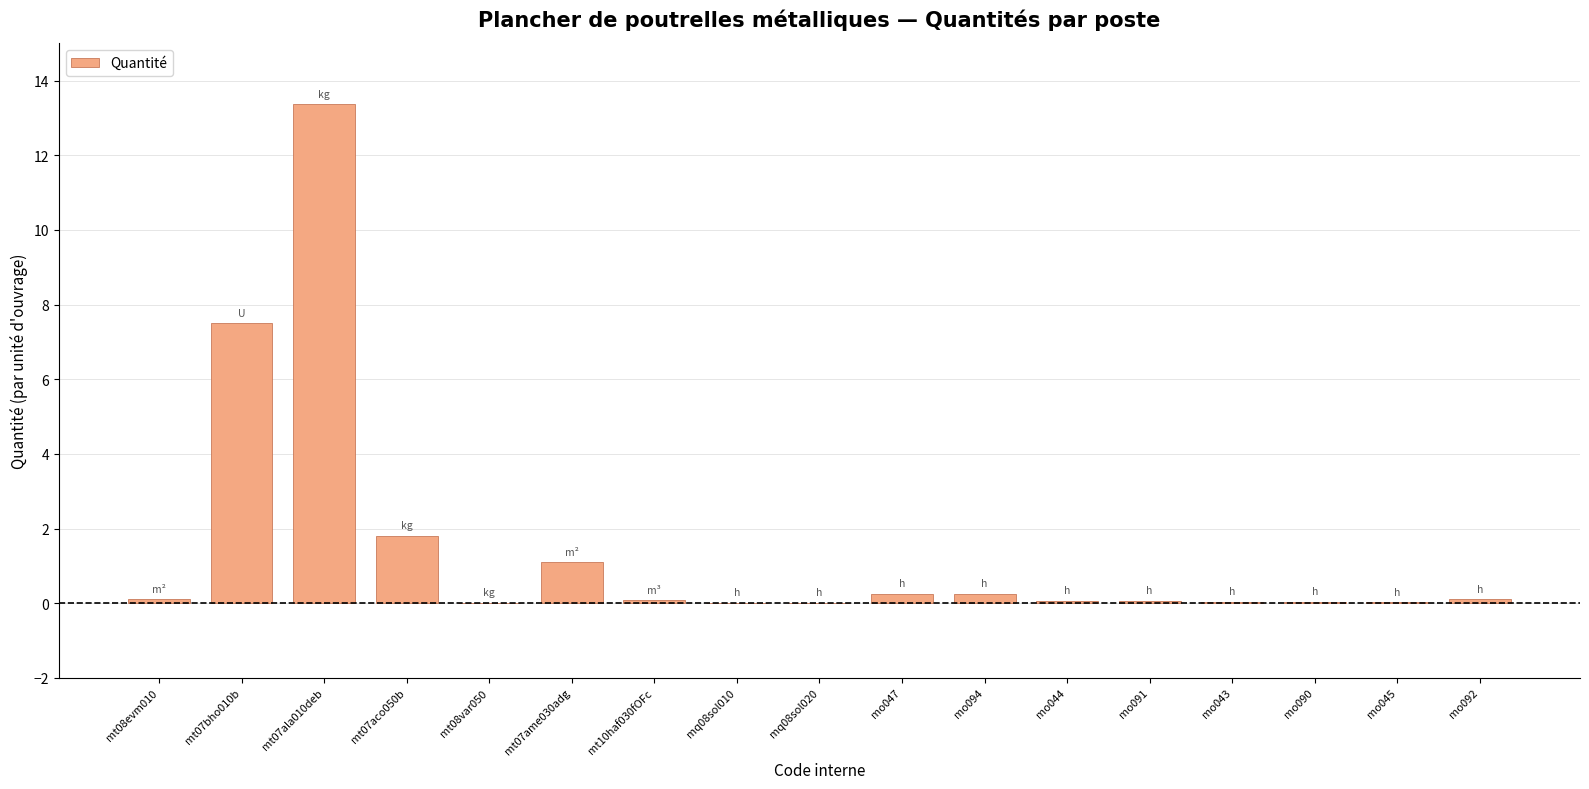

What is the change in value from mt07ala010deb to mt07aco050b?

-11.6